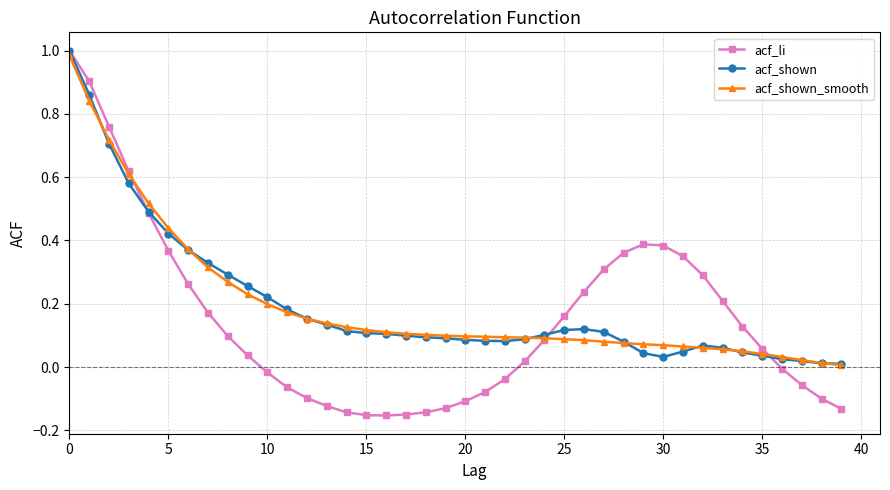

What is the sum of all acf_li values?

6.0